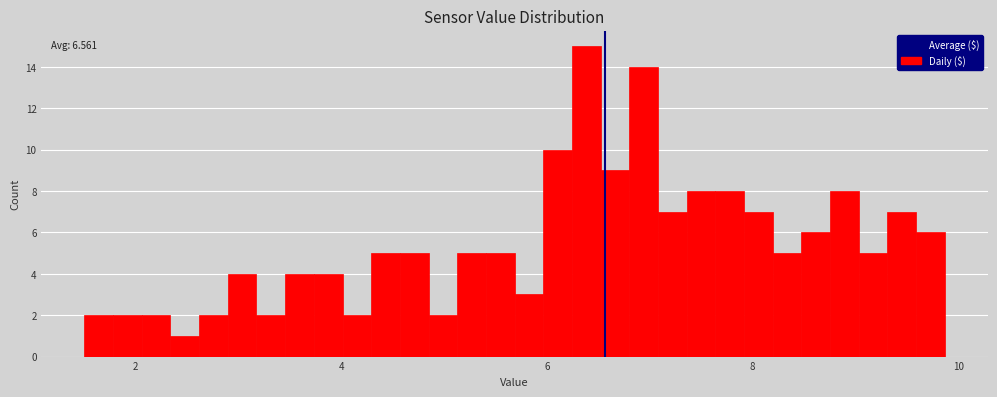

Read against the x-axis, roughly where is the centre of the tallest bar?

6.4